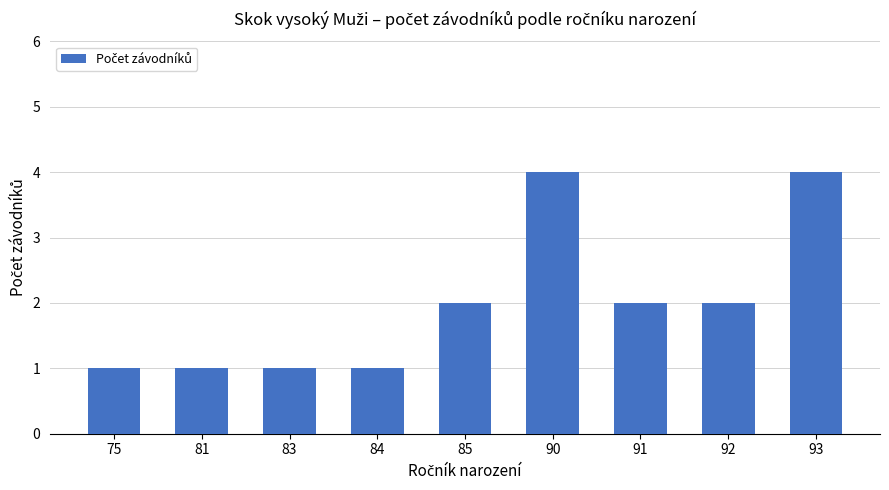

How many data points does each series have?

9